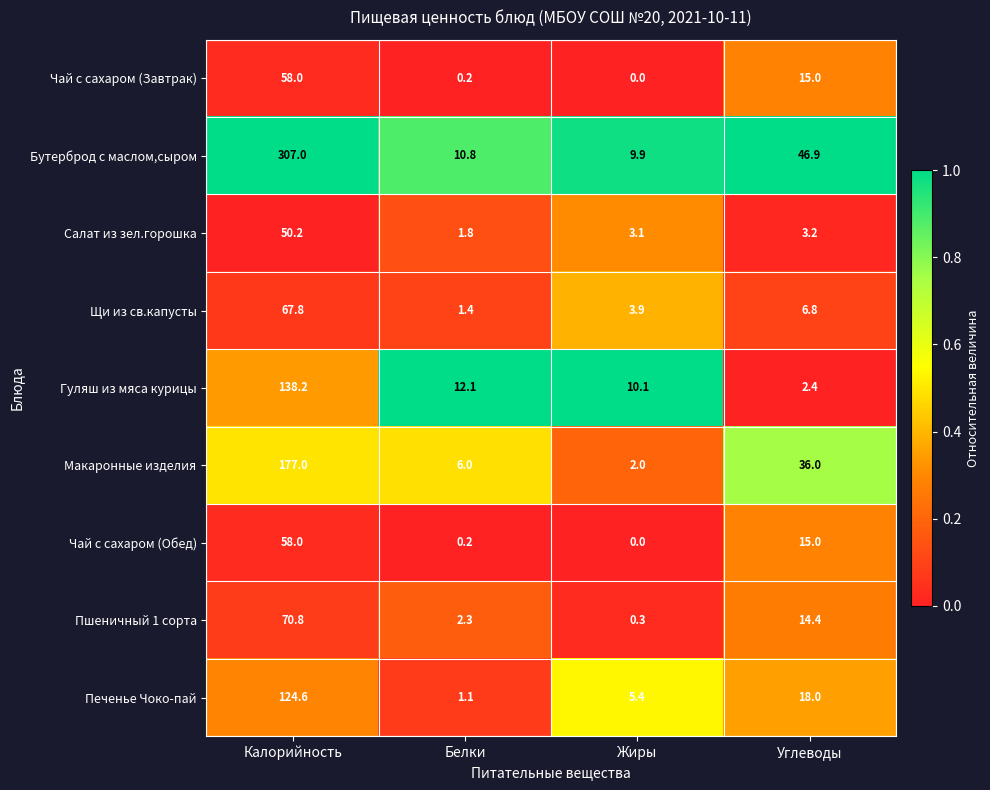

What is the total value across all series at Жиры?

34.7